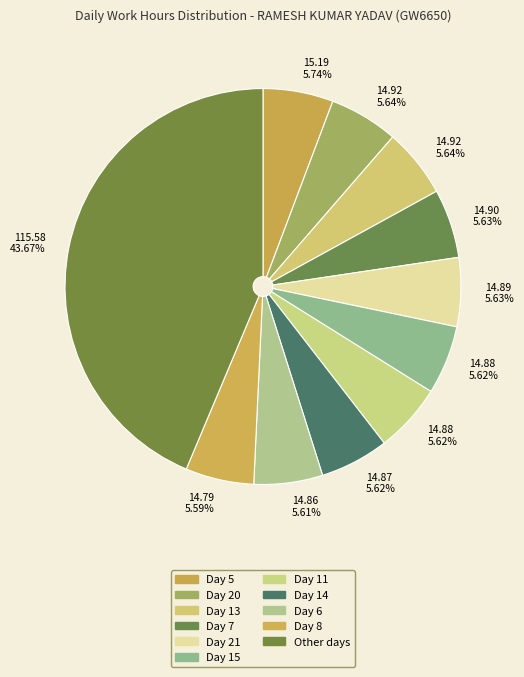

How many slices are in this pie chart?

11